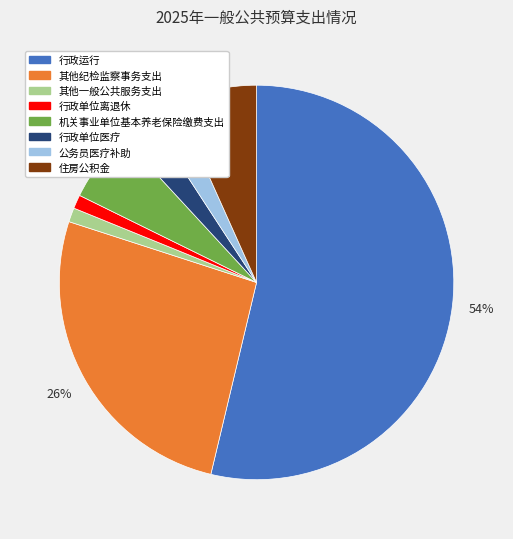

Which category has the biggest portion of the pie?

行政运行